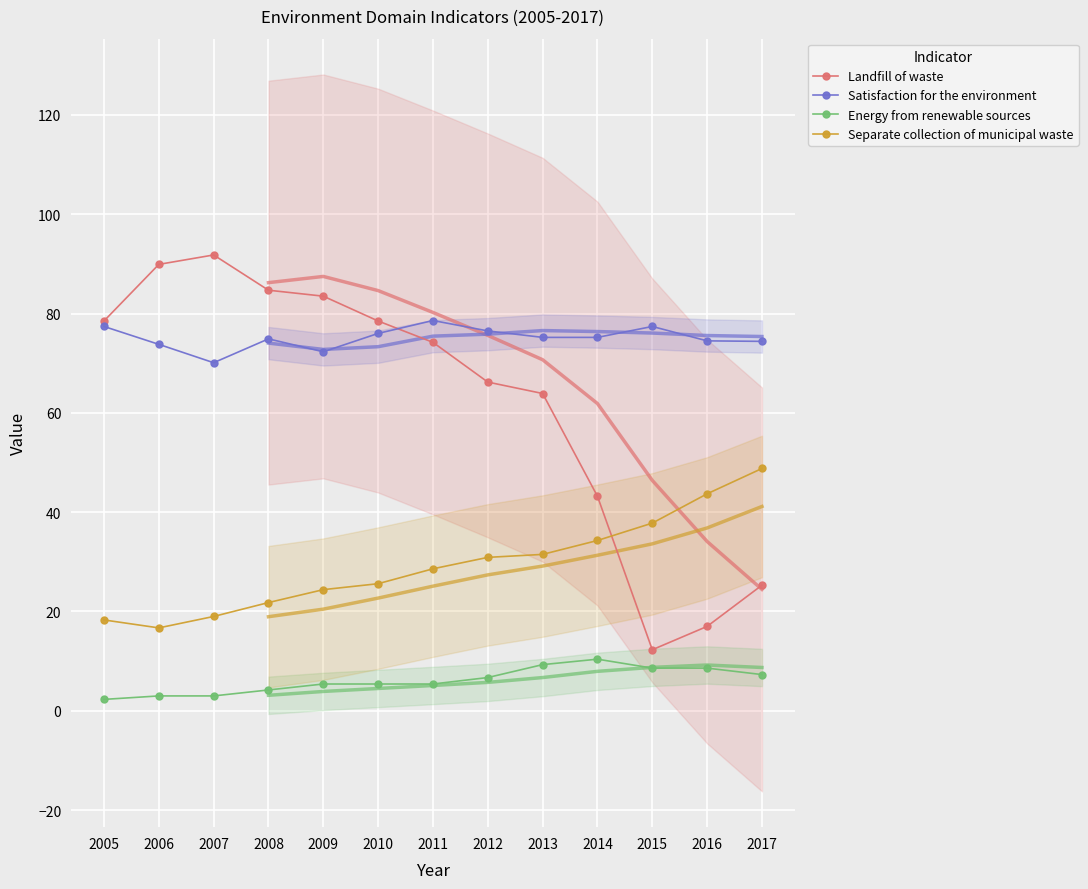

Which category has the highest value in the Energy from renewable sources series?

2014